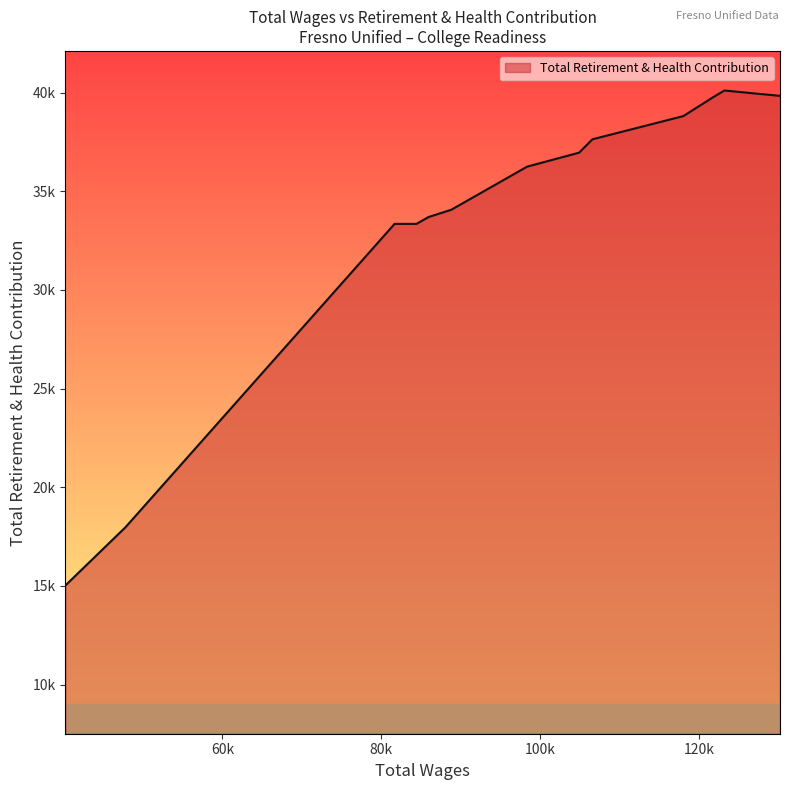

Where is the first local maximum?

123238.0